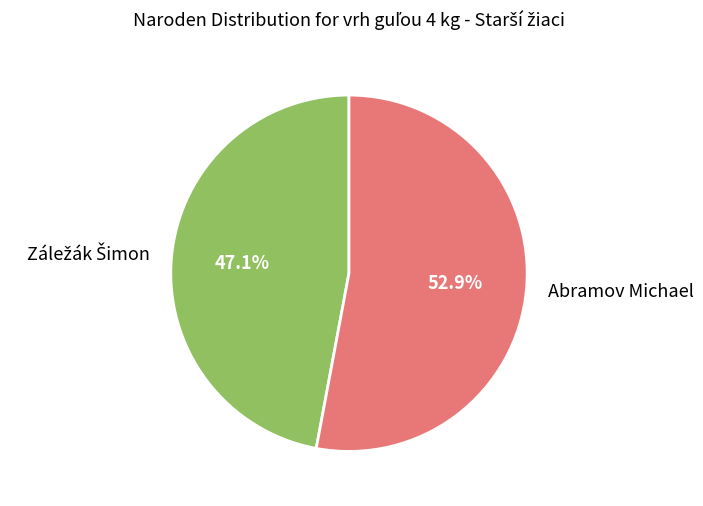

Which category accounts for the majority?

Abramov Michael